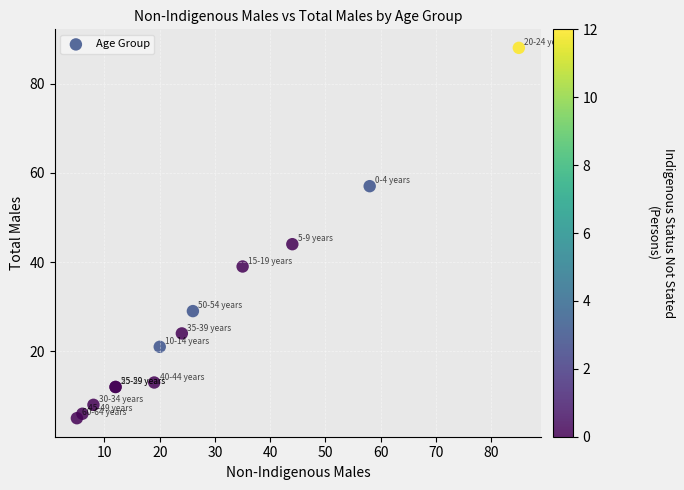

What Y value in the scatter plot is closest to 46?

44